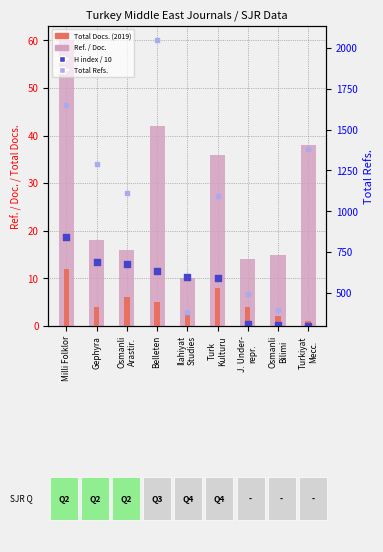

At how many categories does at least one series exceed 1428?

2